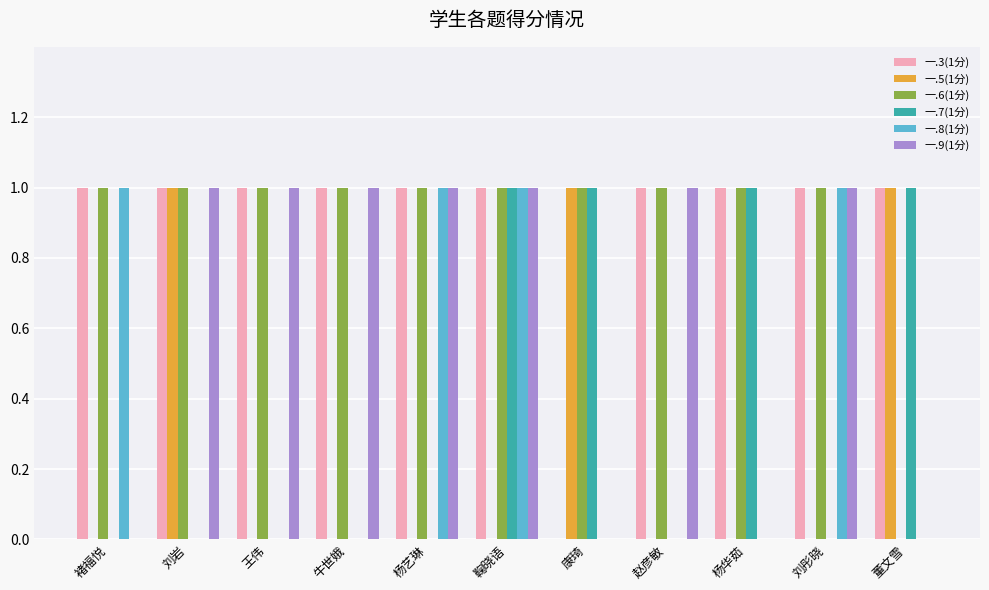

Reading left to right, list all the values displayed in this chart.

一.3(1分): 褚福悦=1	刘岩=1	王伟=1	牛世娥=1	杨艺琳=1	鞠晓语=1	康琦=0	赵彦敏=1	杨华茹=1	刘彤晓=1	董文雪=1
一.5(1分): 褚福悦=0	刘岩=1	王伟=0	牛世娥=0	杨艺琳=0	鞠晓语=0	康琦=1	赵彦敏=0	杨华茹=0	刘彤晓=0	董文雪=1
一.6(1分): 褚福悦=1	刘岩=1	王伟=1	牛世娥=1	杨艺琳=1	鞠晓语=1	康琦=1	赵彦敏=1	杨华茹=1	刘彤晓=1	董文雪=0
一.7(1分): 褚福悦=0	刘岩=0	王伟=0	牛世娥=0	杨艺琳=0	鞠晓语=1	康琦=1	赵彦敏=0	杨华茹=1	刘彤晓=0	董文雪=1
一.8(1分): 褚福悦=1	刘岩=0	王伟=0	牛世娥=0	杨艺琳=1	鞠晓语=1	康琦=0	赵彦敏=0	杨华茹=0	刘彤晓=1	董文雪=0
一.9(1分): 褚福悦=0	刘岩=1	王伟=1	牛世娥=1	杨艺琳=1	鞠晓语=1	康琦=0	赵彦敏=1	杨华茹=0	刘彤晓=1	董文雪=0